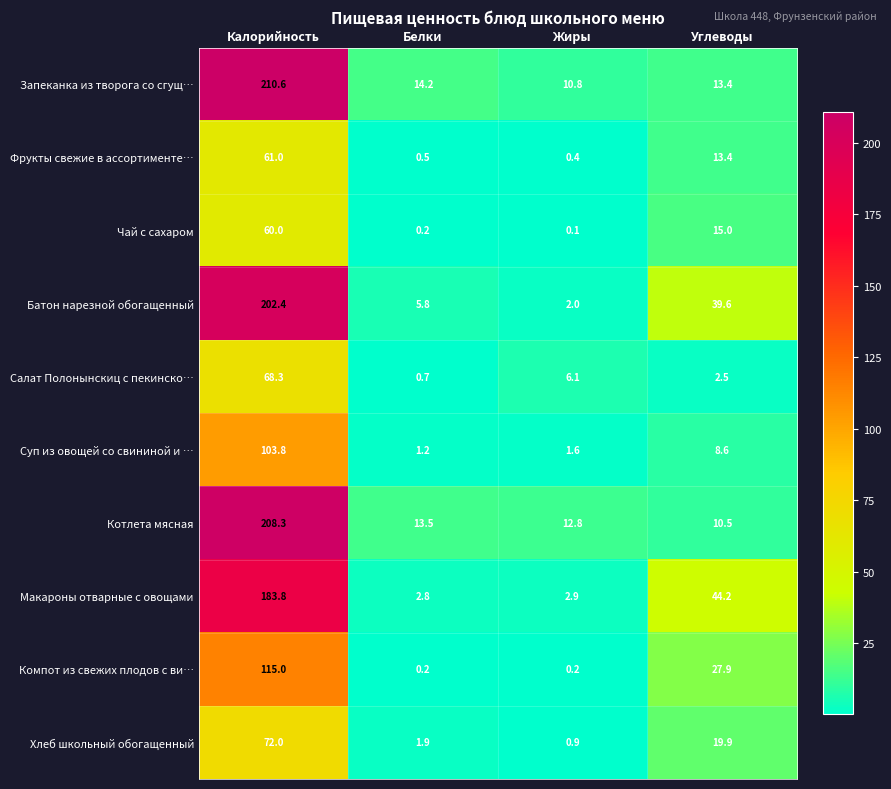

Which series has the largest range (max minus min)?

Батон нарезной обогащенный